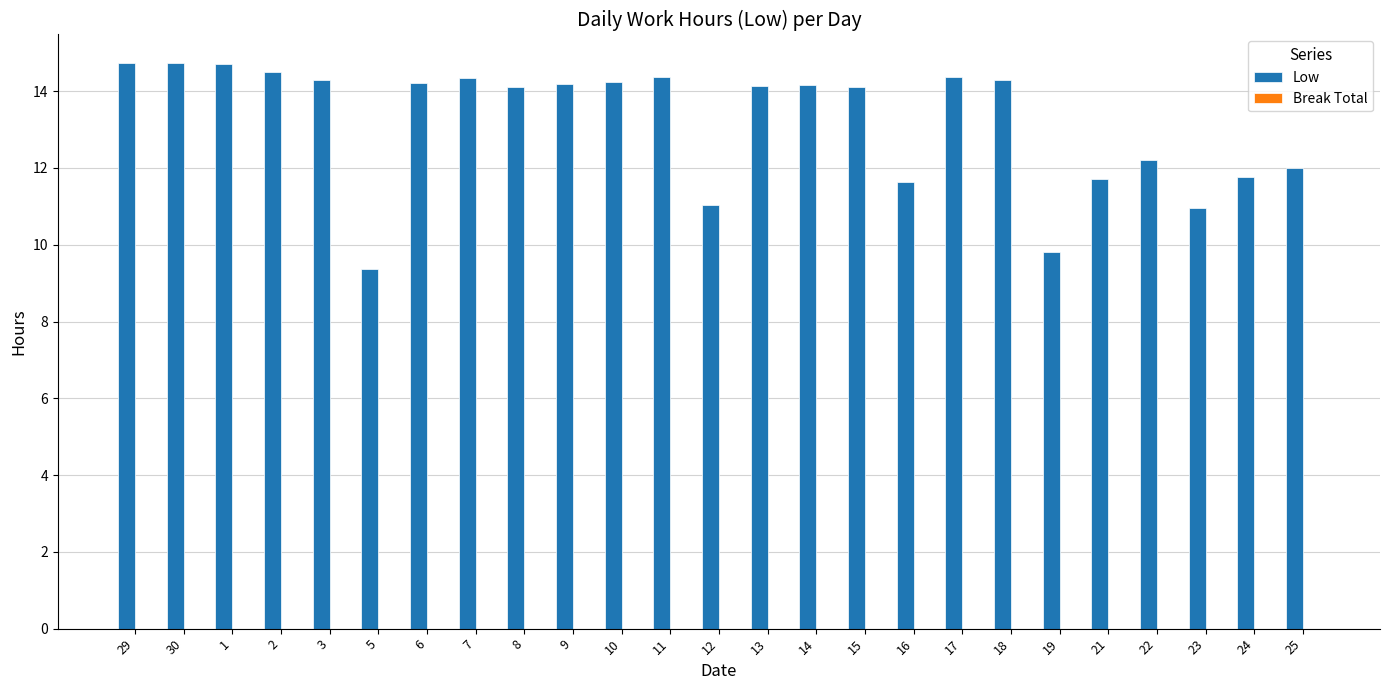

At which category does the chart reach its minimum across all series?

5